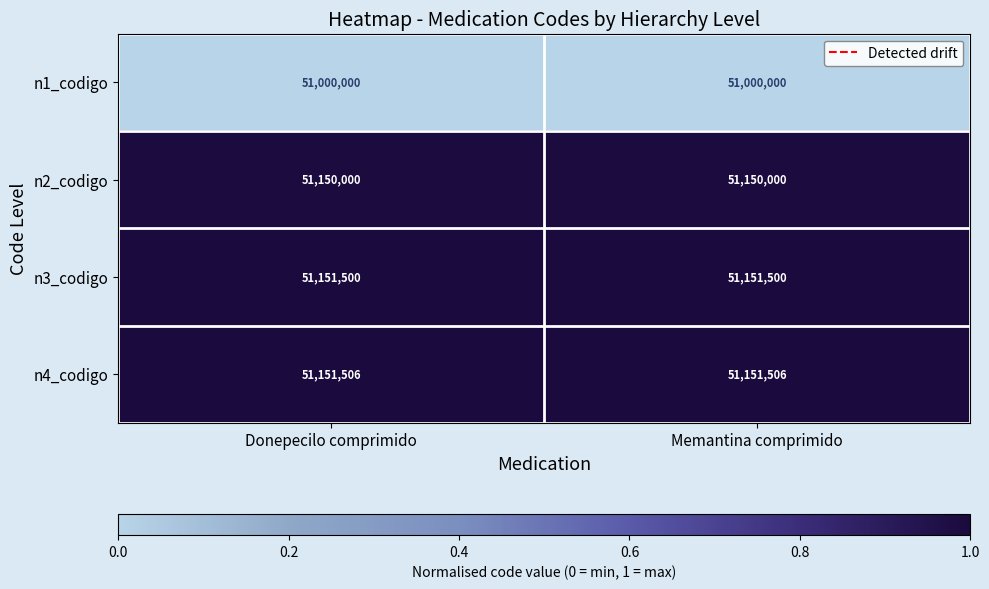

What is the spread (max minus min) of values at Memantina comprimido?

151506